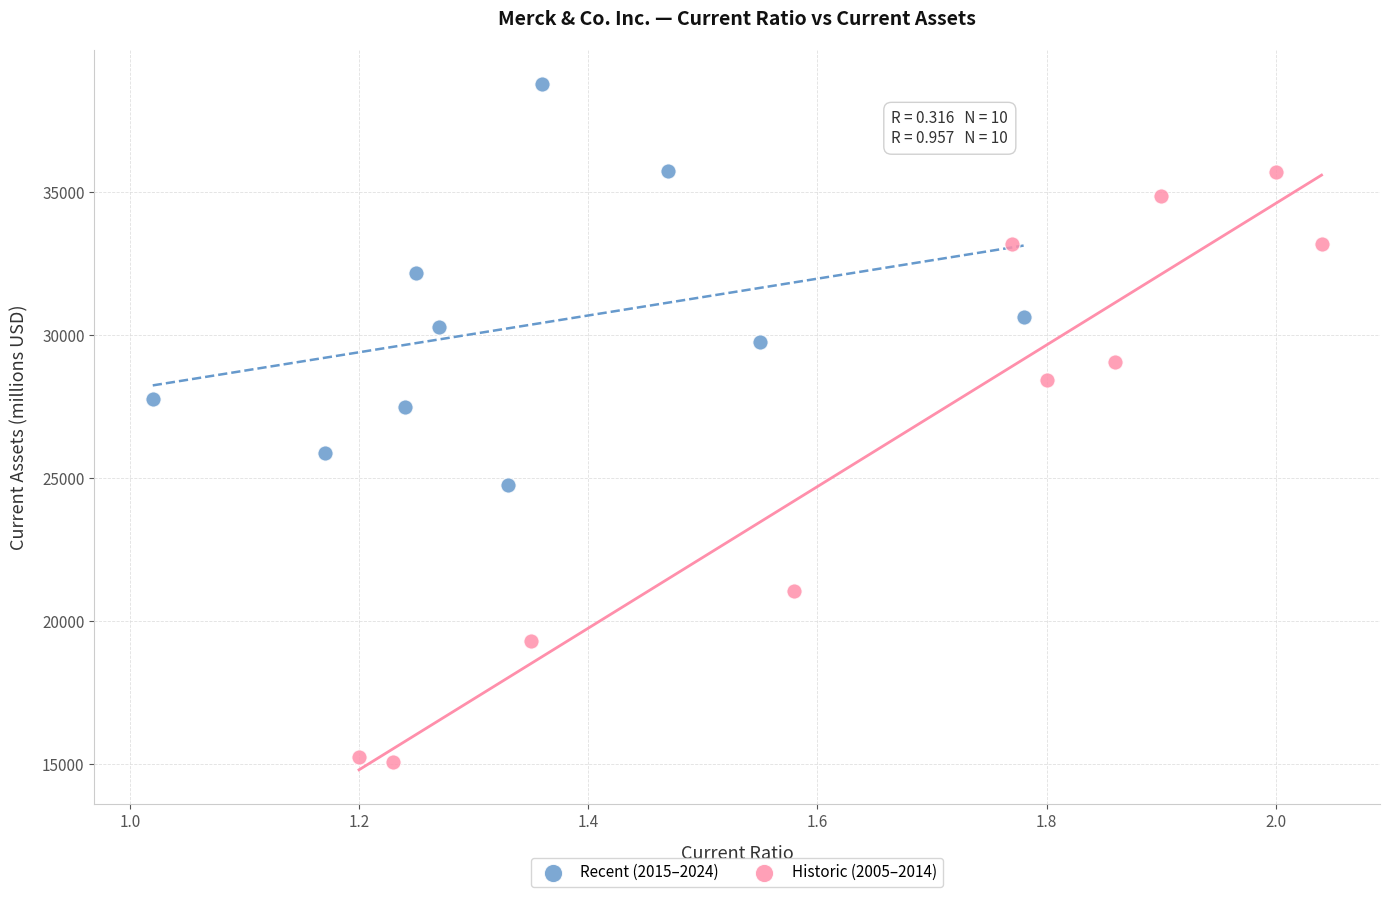

Which series contains the lowest Y value?

Historic (2005–2014)